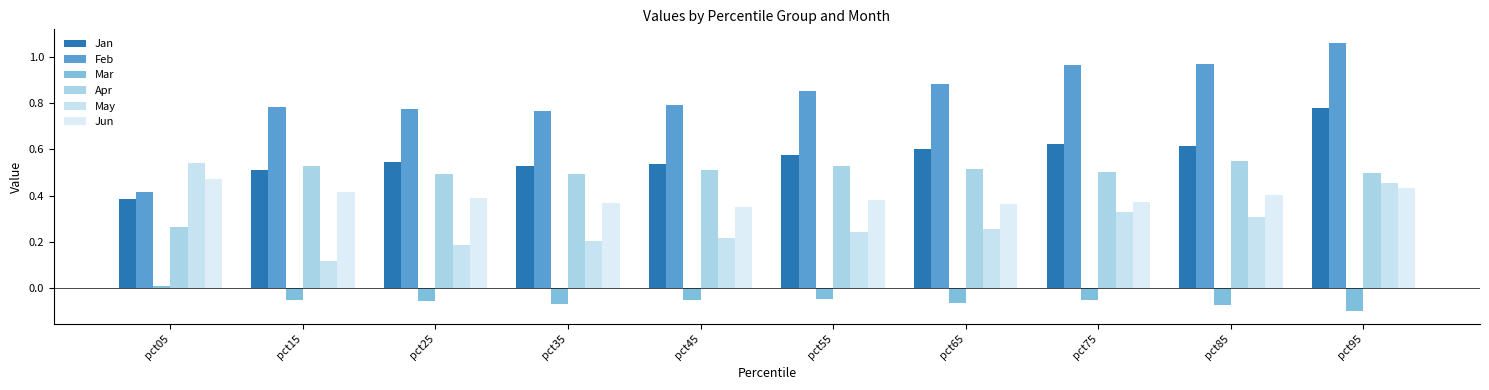

What is the difference between the highest and lowest values at pct35?

0.8